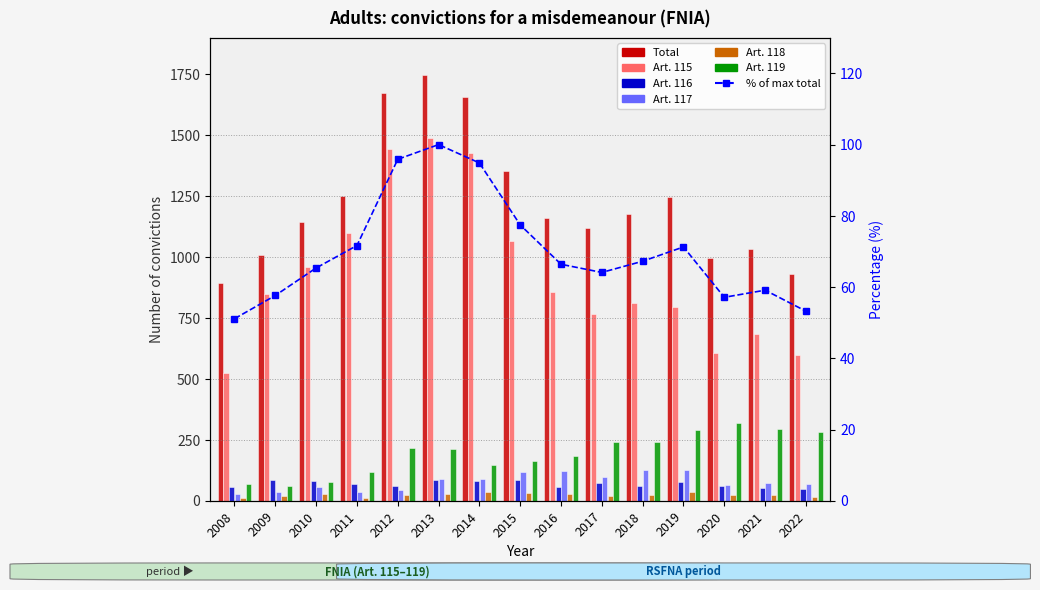

List the series in order of their peak value, lowest first.

Art. 118, Art. 116, Art. 117, Art. 119, Art. 115, Total